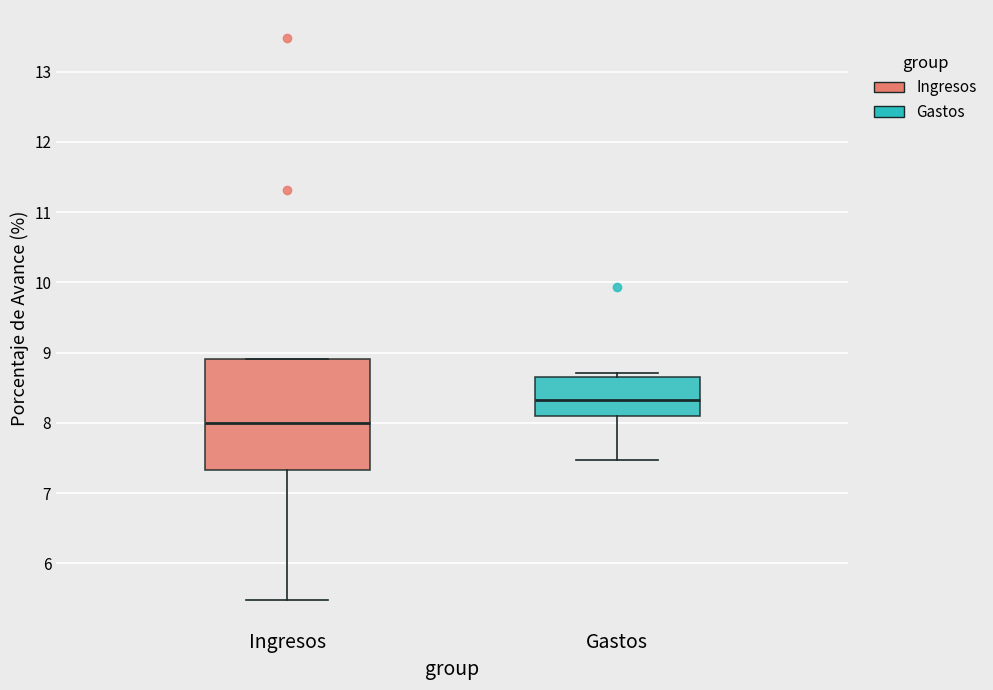

Reading left to right, read every box against the y-axis: the position of its median line, the range the box covers, and the ends of its whiskers. The values are not printed on the chart, so give them approximately, as read against the axis.

Ingresos: median 8.0, box 7.3 to 8.9, whiskers 5.5 to 8.9
Gastos: median 8.3, box 8.1 to 8.7, whiskers 7.5 to 8.7 (just above the box's upper edge)